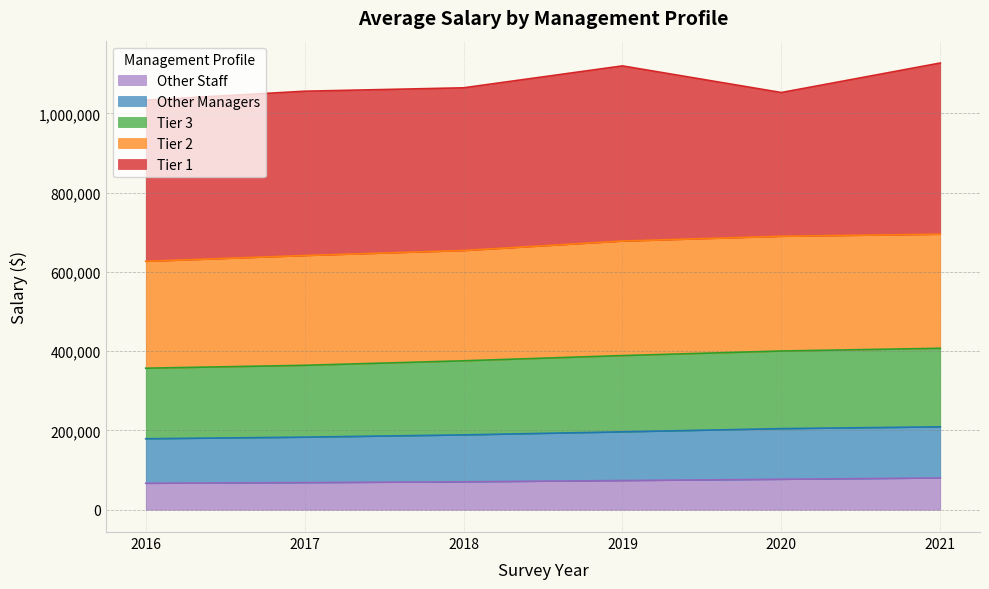

What is the total value across all series at 2021?

1127400